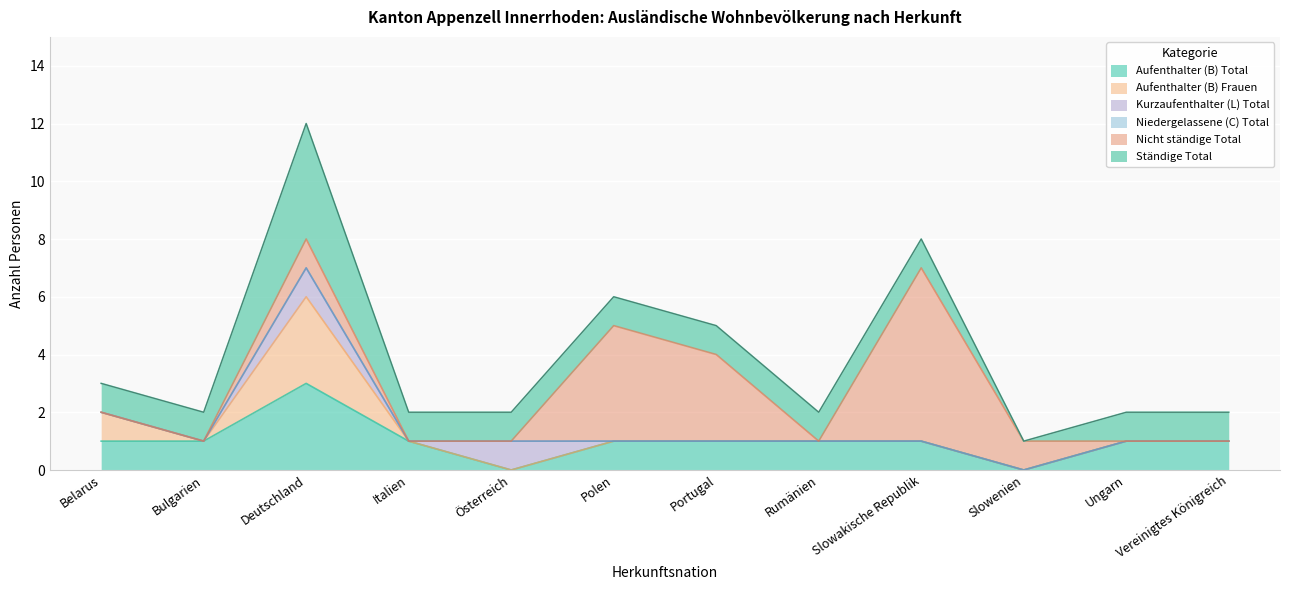

What is the total value across all series at Portugal?

5